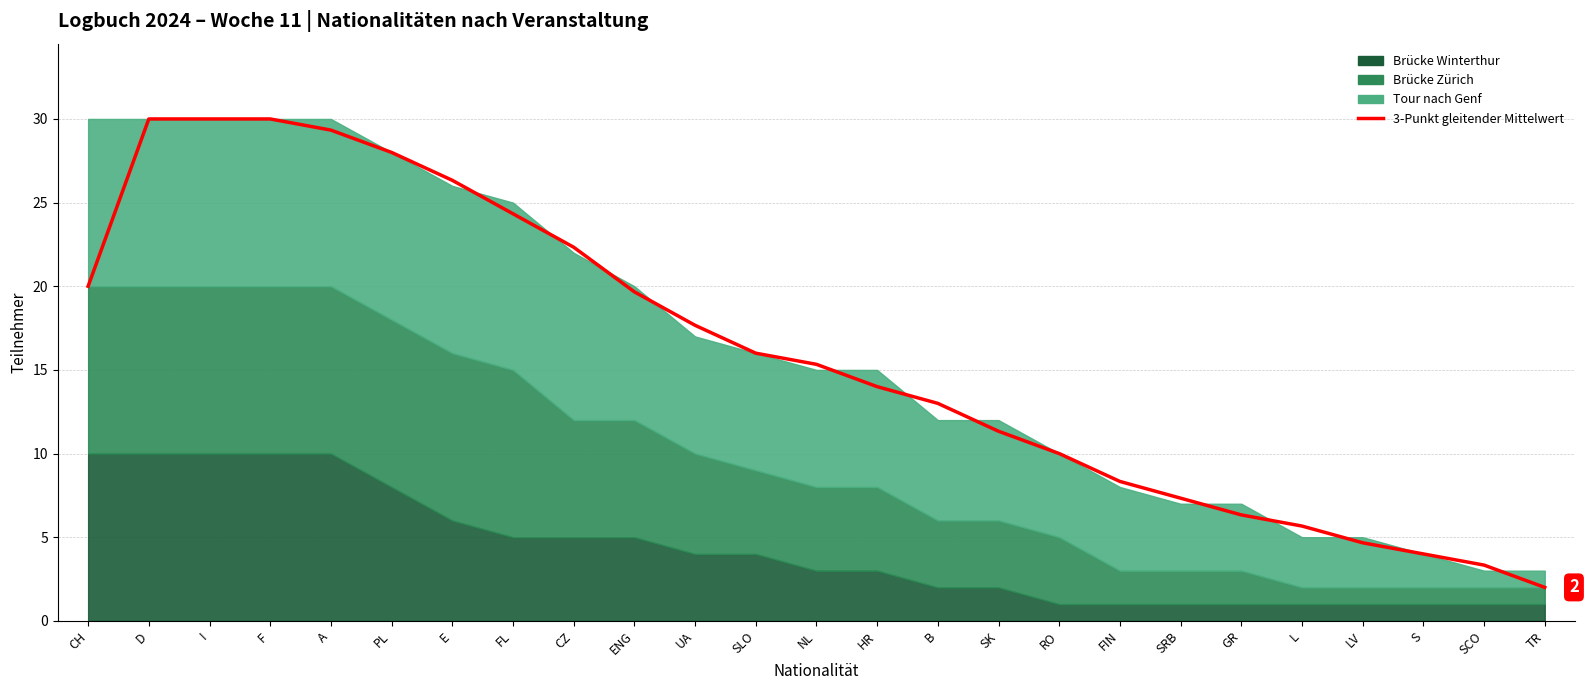

The value at FL is 24.3. True or false?

True